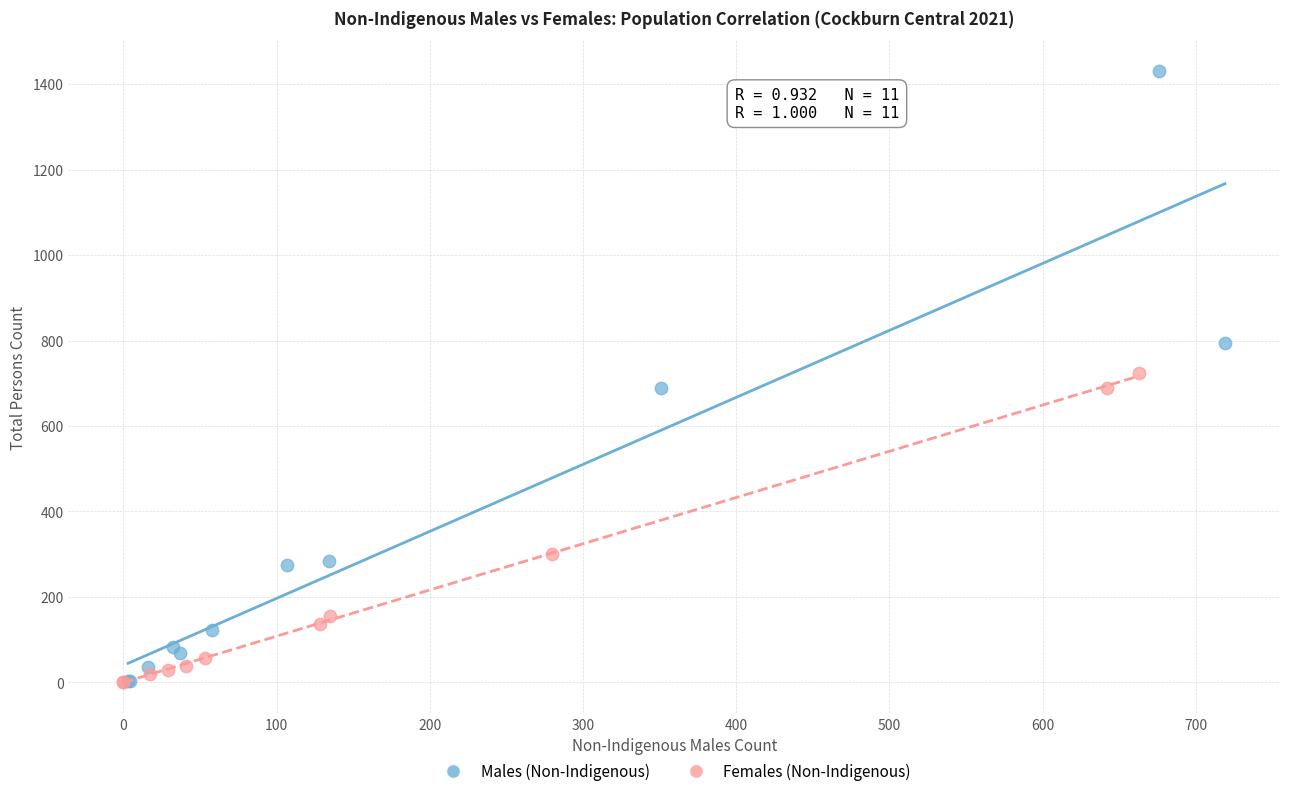

Which series has the widest spread of Y values?

Males (Non-Indigenous)